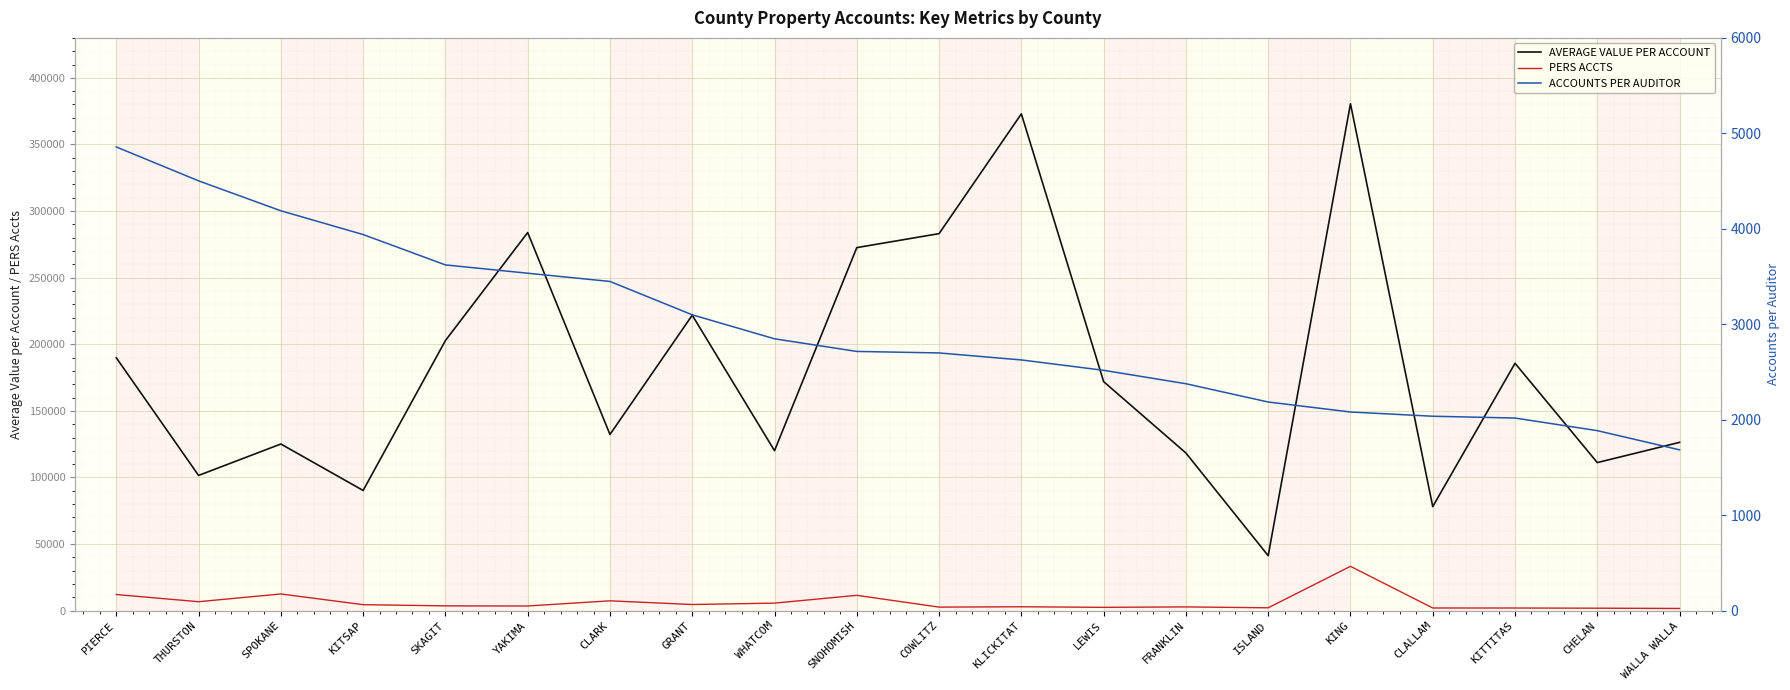

At which category does the chart reach its peak across all series?

KING